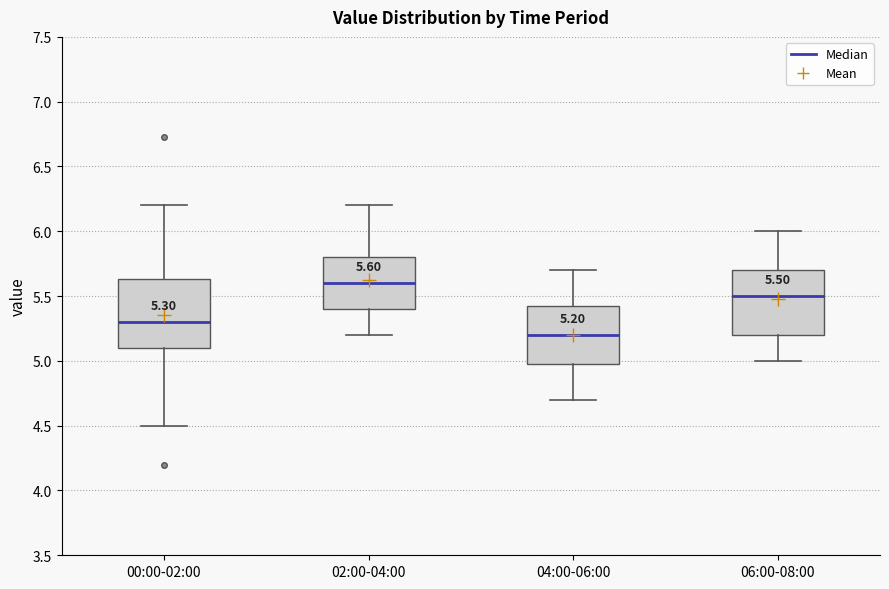

Which box has the lowest median line?

04:00-06:00